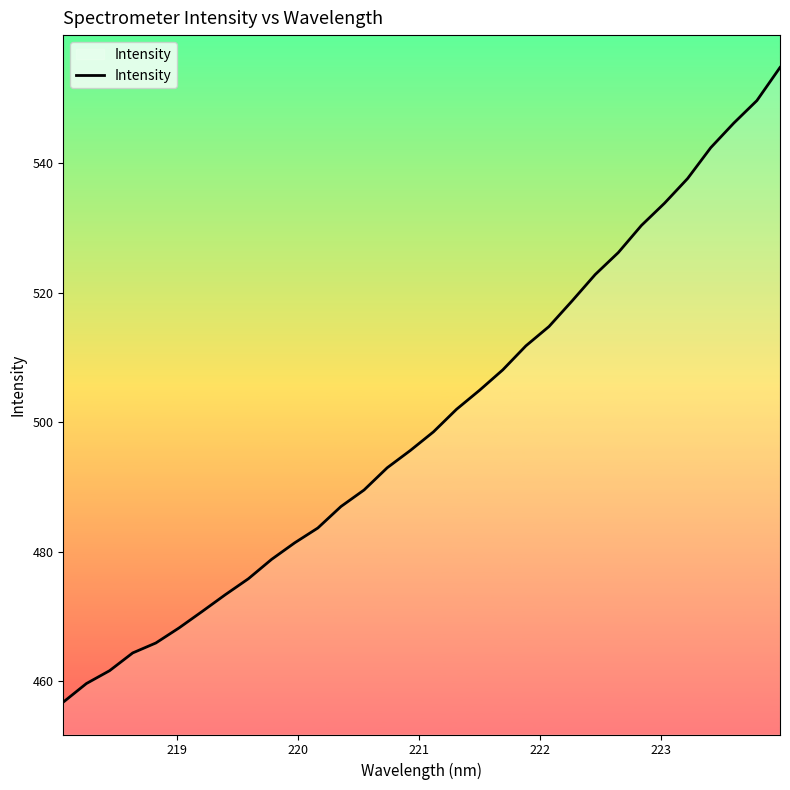

What is the smallest value displayed?

456.8